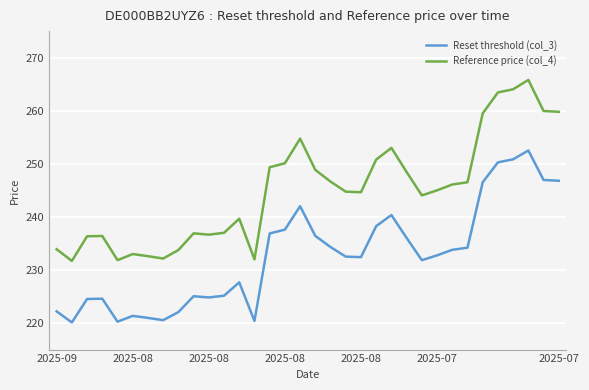

Which series has the largest total across all categories?

Reference price (col_4)